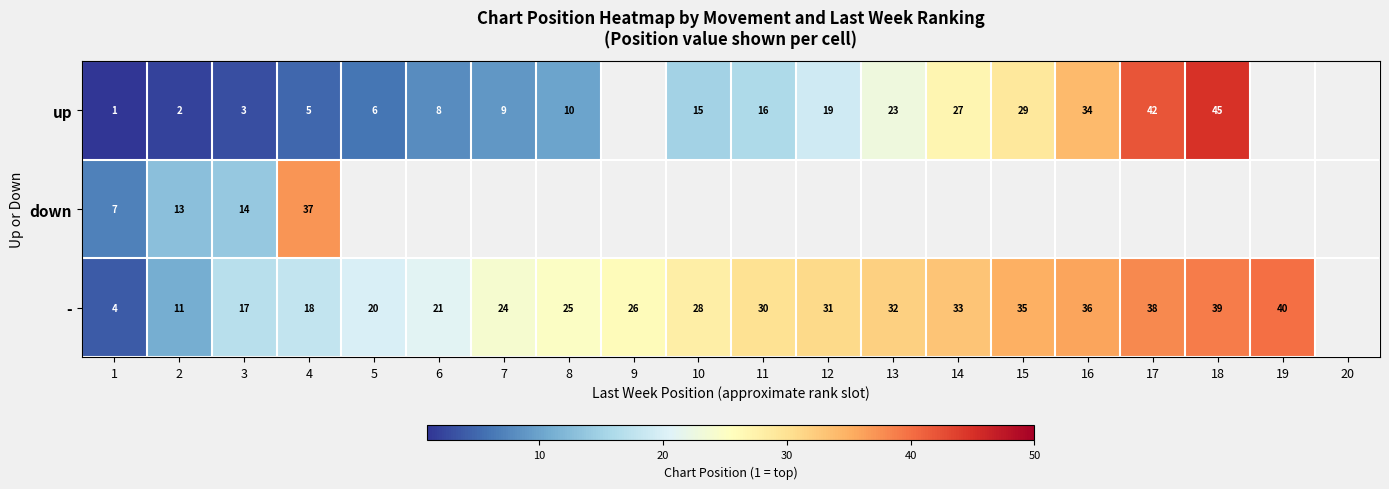

Is the value of - at 10 greater than the value of up at 10?

Yes